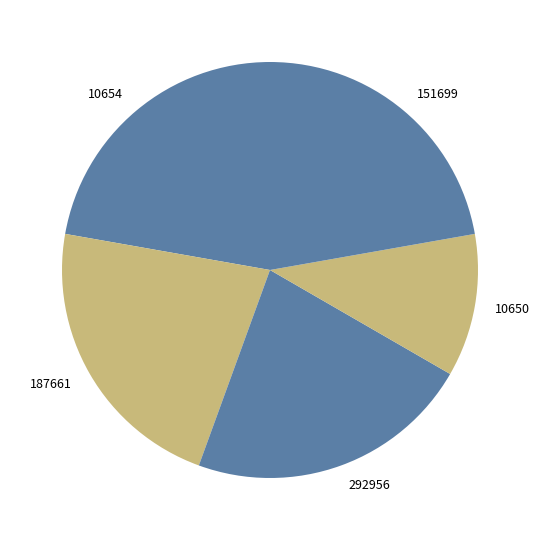

What is the ratio of the value at 151699 to the value at 187661?

1.0